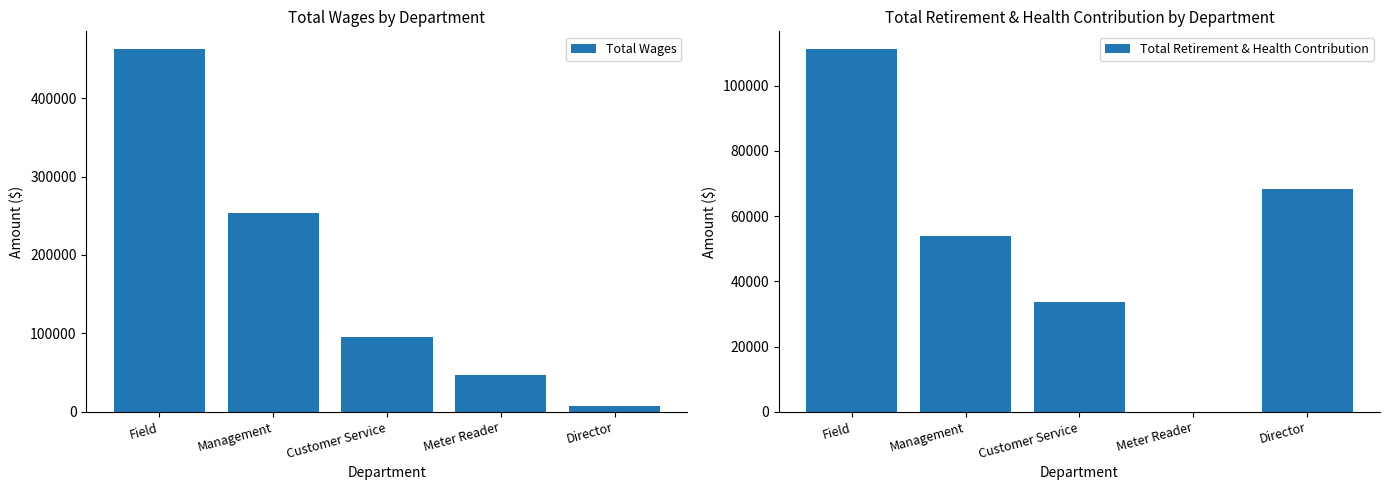

How many bars are there in total?

10